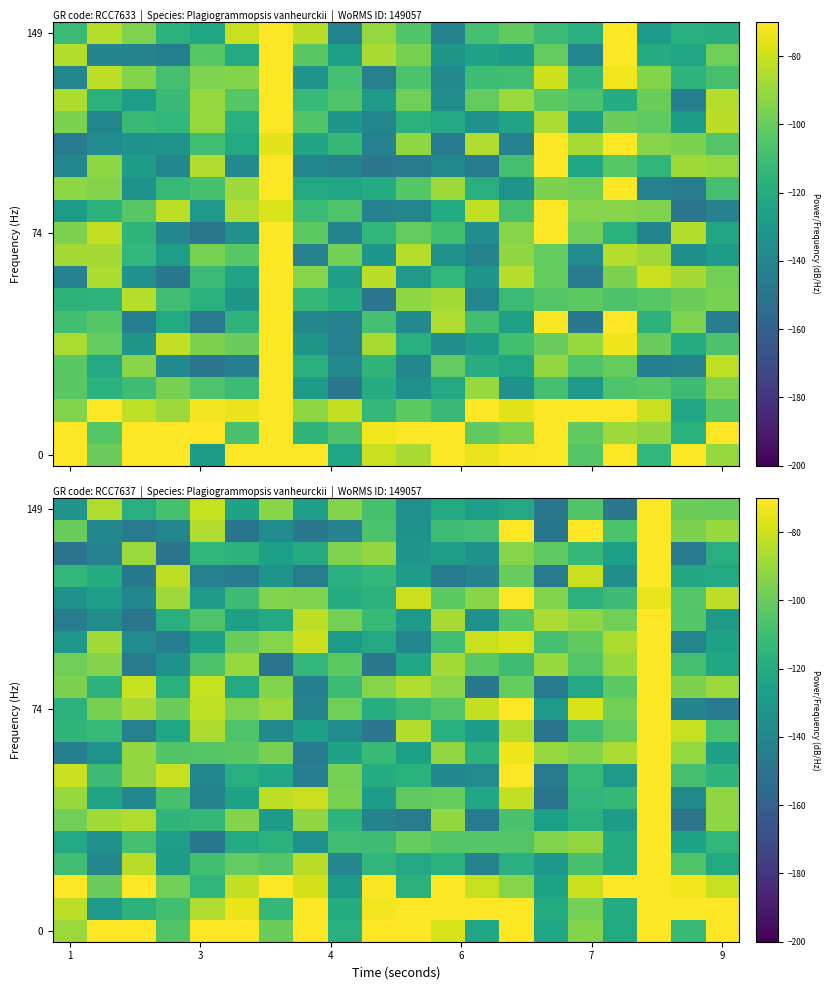

How many data points does each series have?

20